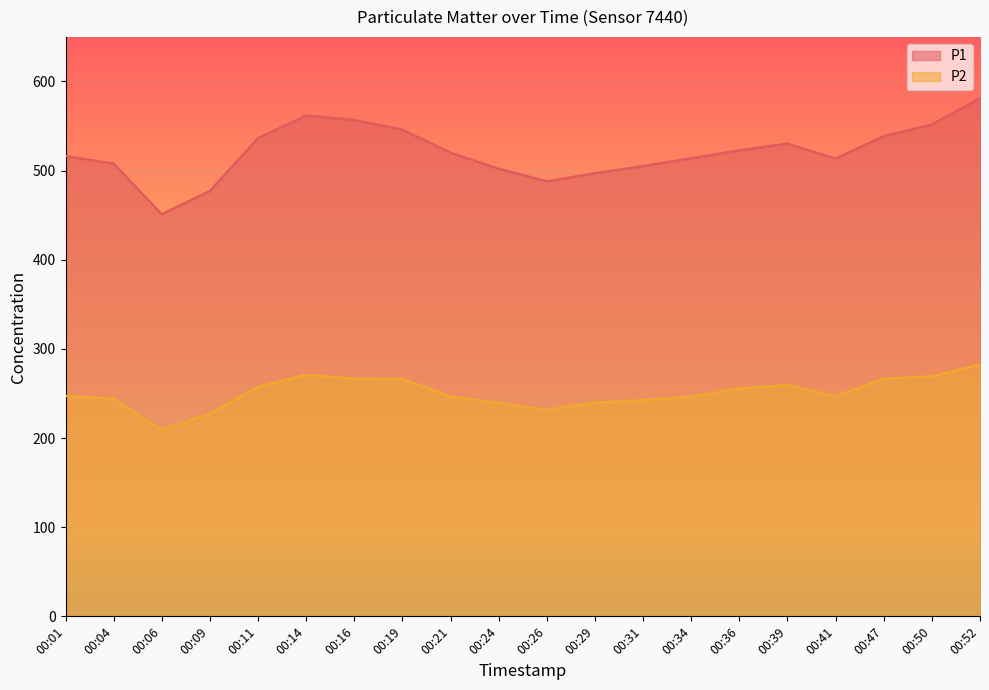

The P2 series shows 103.9 at 00:41. True or false?

False